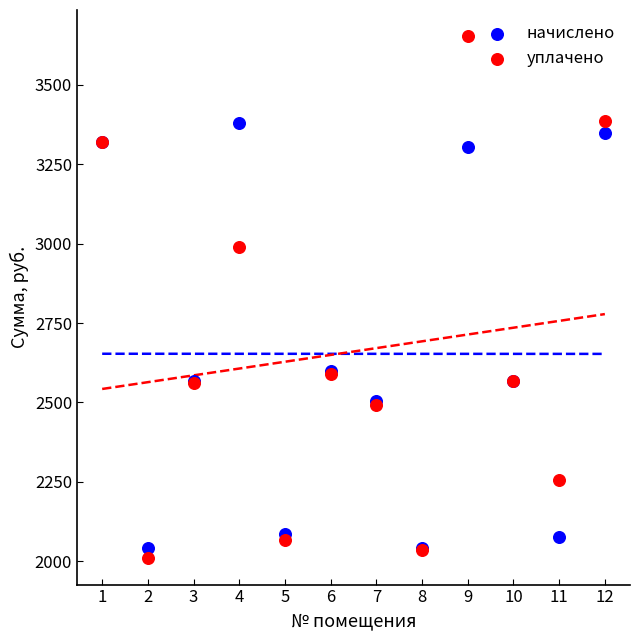

What are all the series names shown in the legend?

начислено, уплачено